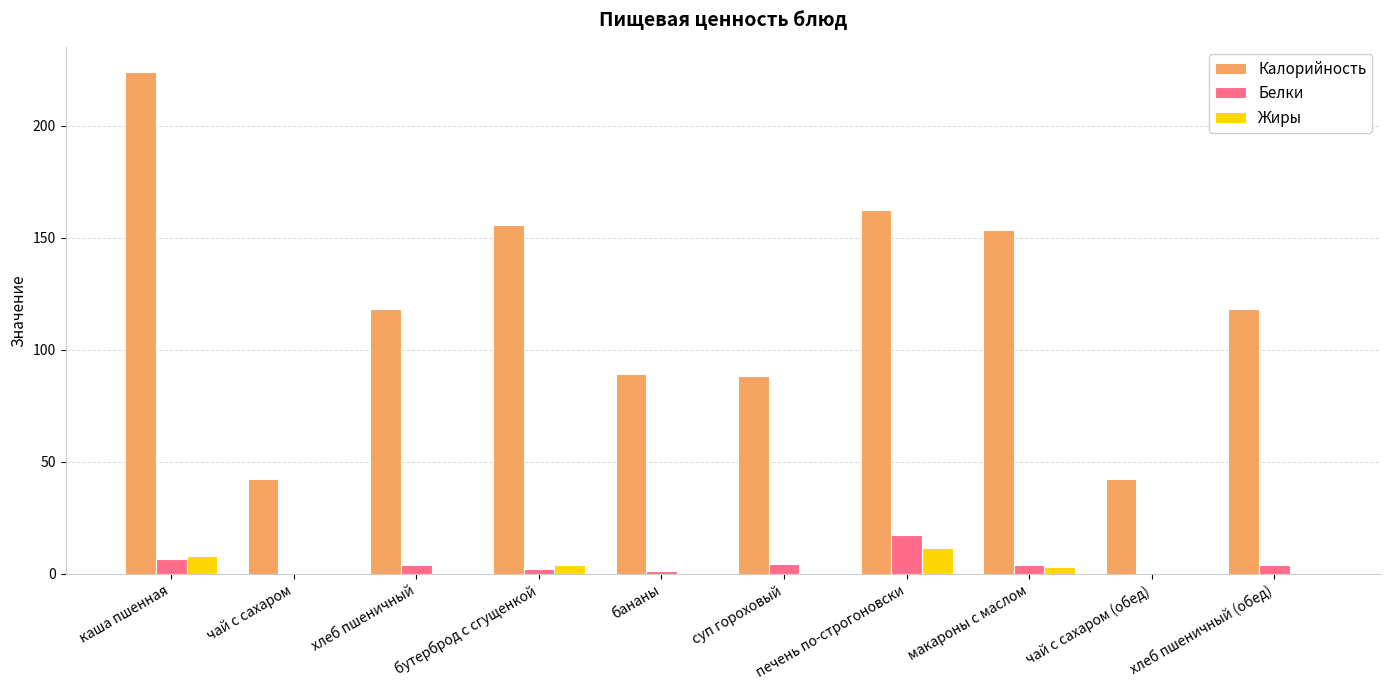

Which series has the largest range (max minus min)?

Калорийность